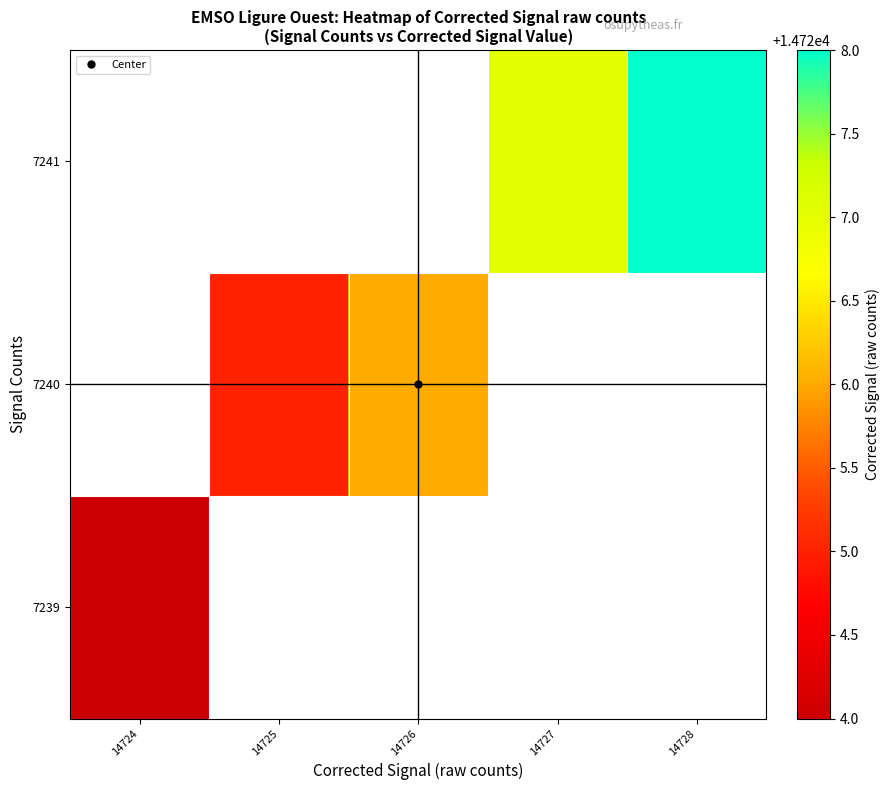

Which category has the lowest value across all series?

14724